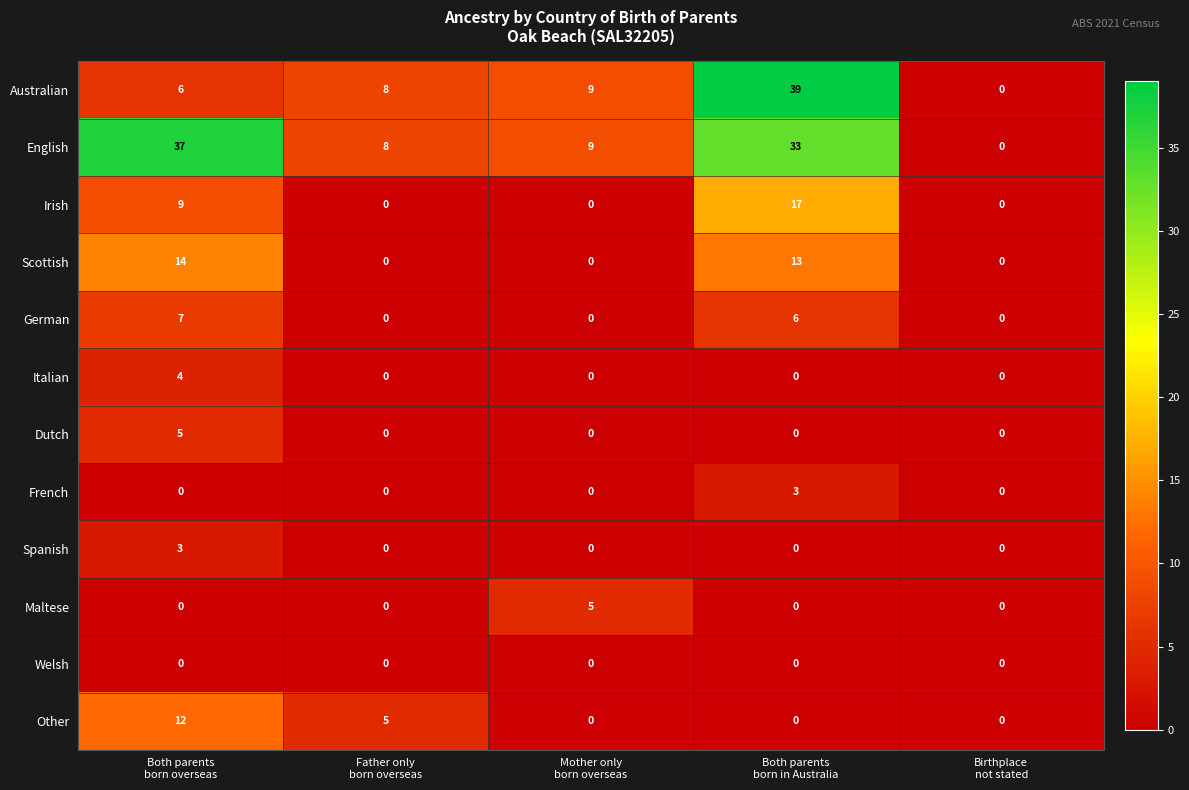

What is the maximum value shown in the chart?

39